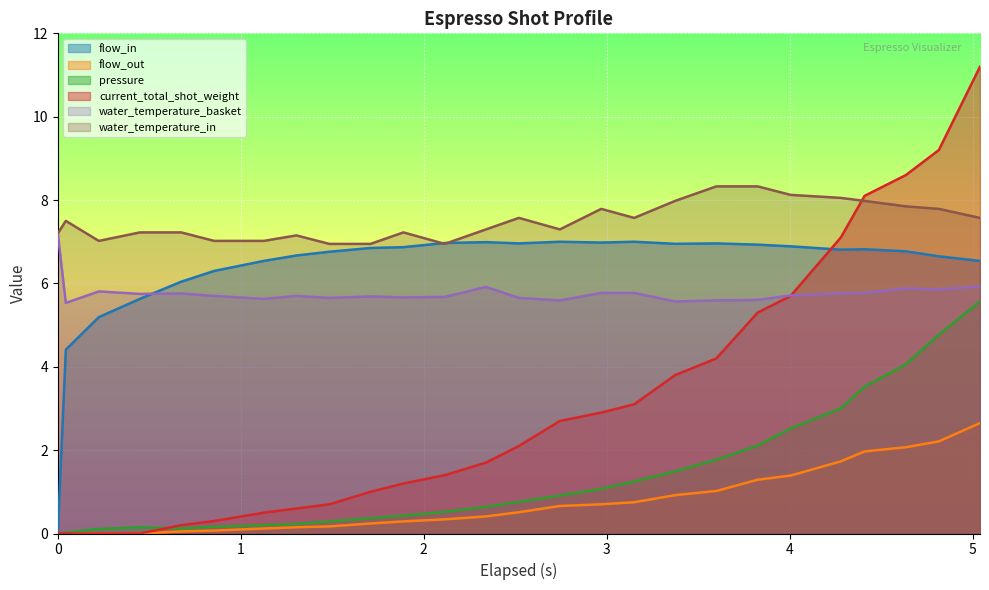

What is the lowest value of the water_temperature_basket series?

5.5